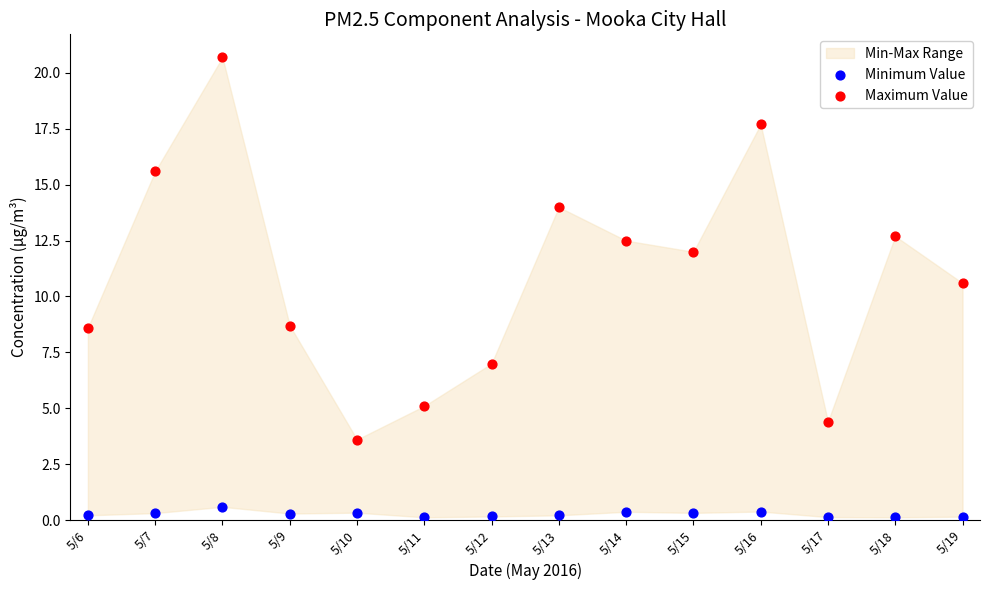

Across all data points, what is the range of Y values (max minus min)?

20.6